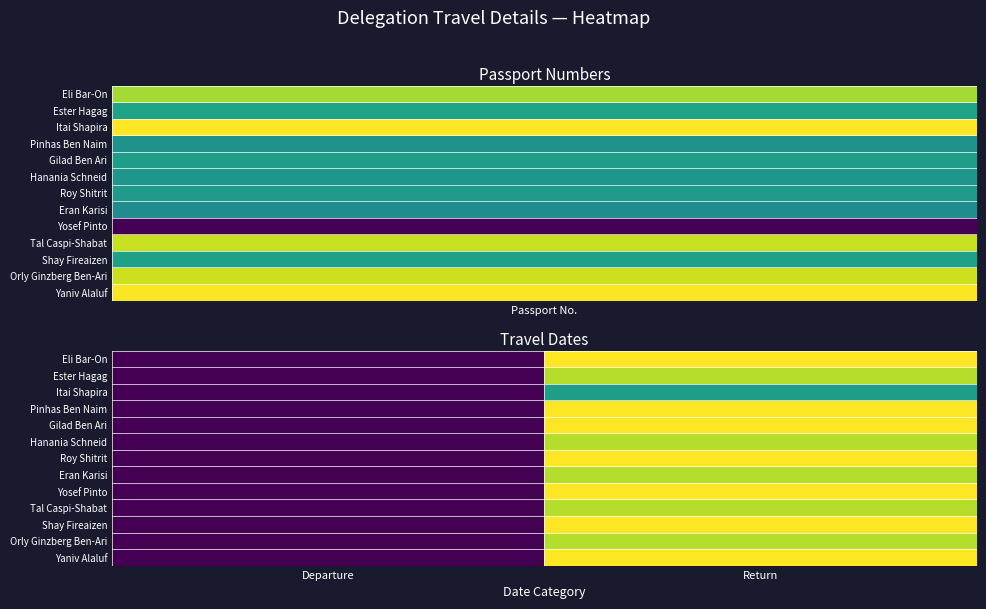

Reading left to right, extract all data points from this chart.

Eli Bar-On: Departure=21.4	Return=30.4
Ester Hagag: Departure=21.4	Return=29.4
Itai Shapira: Departure=21.4	Return=26.4
Pinhas Ben Naim: Departure=21.4	Return=30.4
Gilad Ben Ari: Departure=21.4	Return=30.4
Hanania Schneid: Departure=21.4	Return=29.4
Roy Shitrit: Departure=21.4	Return=30.4
Eran Karisi: Departure=21.4	Return=29.4
Yosef Pinto: Departure=21.4	Return=30.4
Tal Caspi-Shabat: Departure=21.4	Return=29.4
Shay Fireaizen: Departure=21.4	Return=30.4
Orly Ginzberg Ben-Ari: Departure=21.4	Return=29.4
Yaniv Alaluf: Departure=21.4	Return=30.4